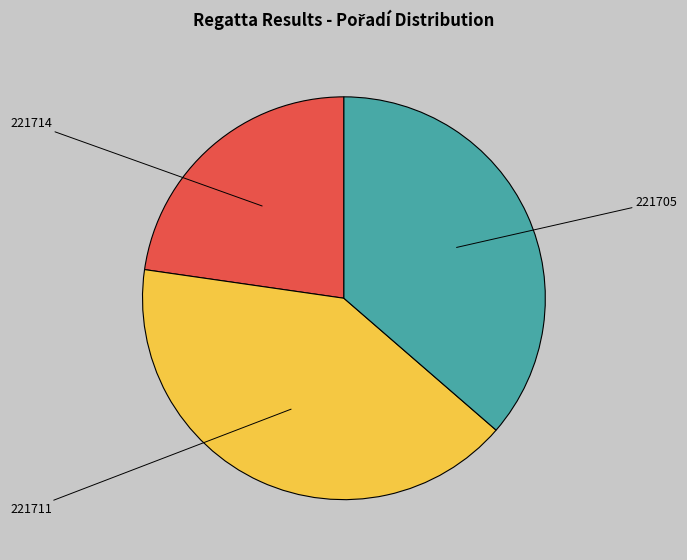

Is there a majority slice in this chart?

No